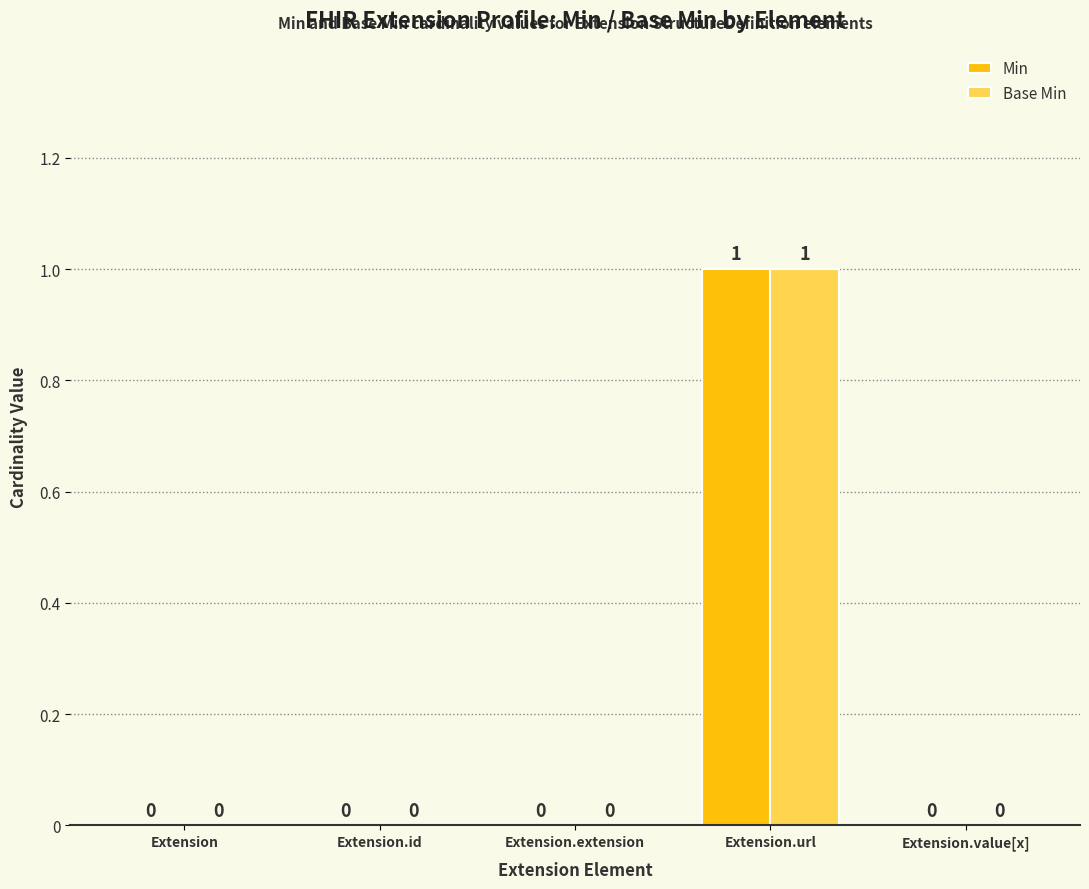

Reading right to left, transcribe all the data shown in this chart.

Min: 0	1	0	0	0
Base Min: 0	1	0	0	0